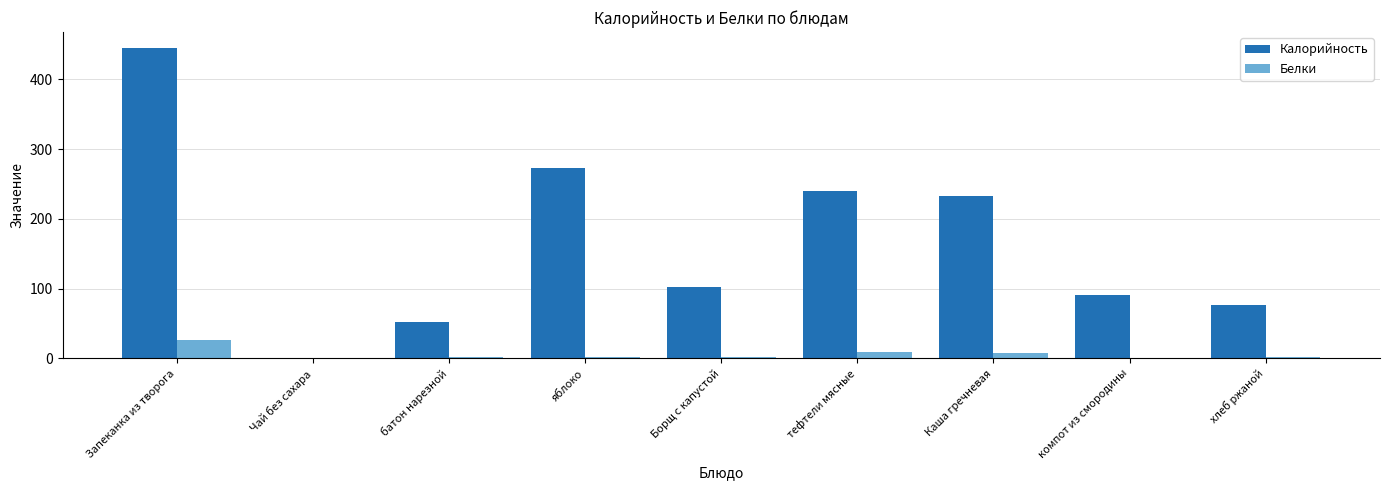

What is the average value of the Калорийность series?

168.0